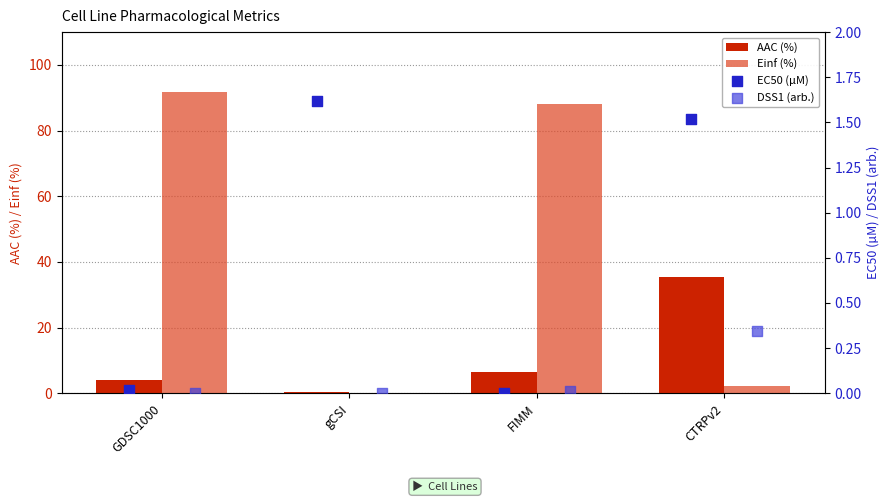

What value does the AAC (%) series have at FIMM?

6.5